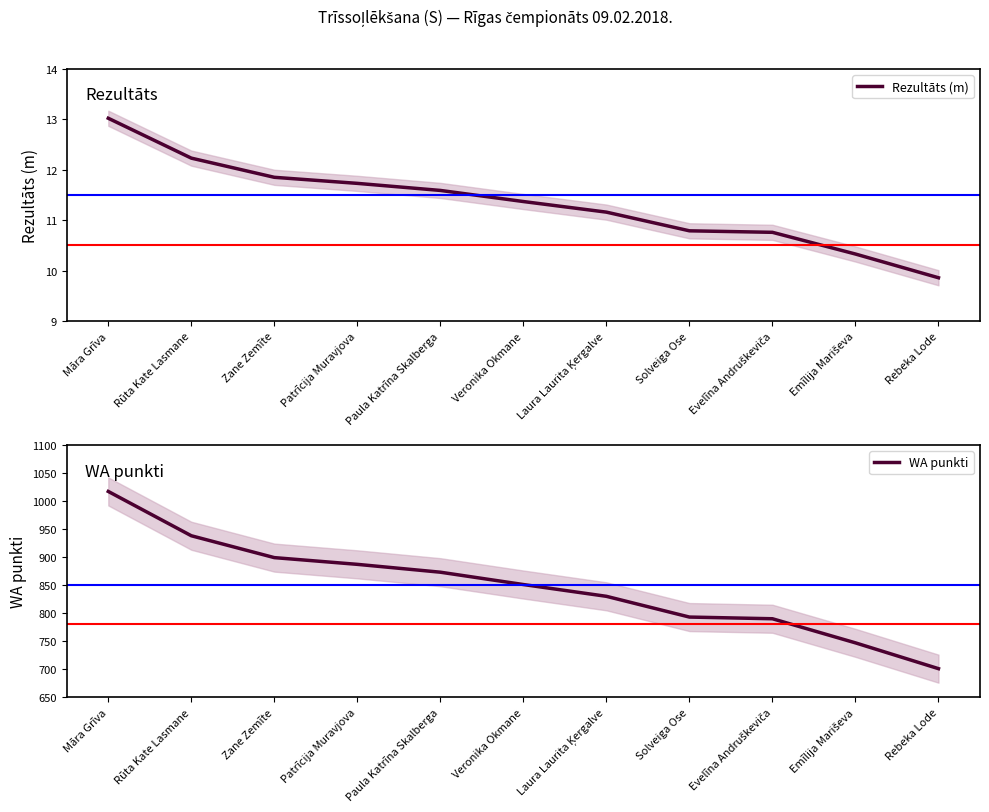

At which label does Rezultāts (m) reach its peak?

Māra Grīva